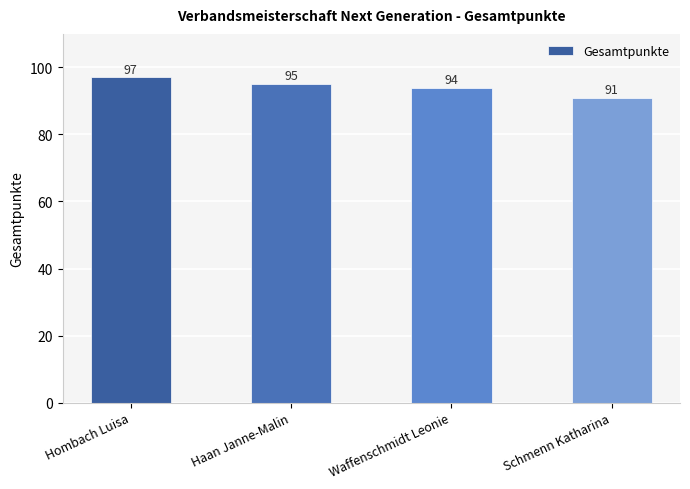

What position from the right is Waffenschmidt Leonie?

2